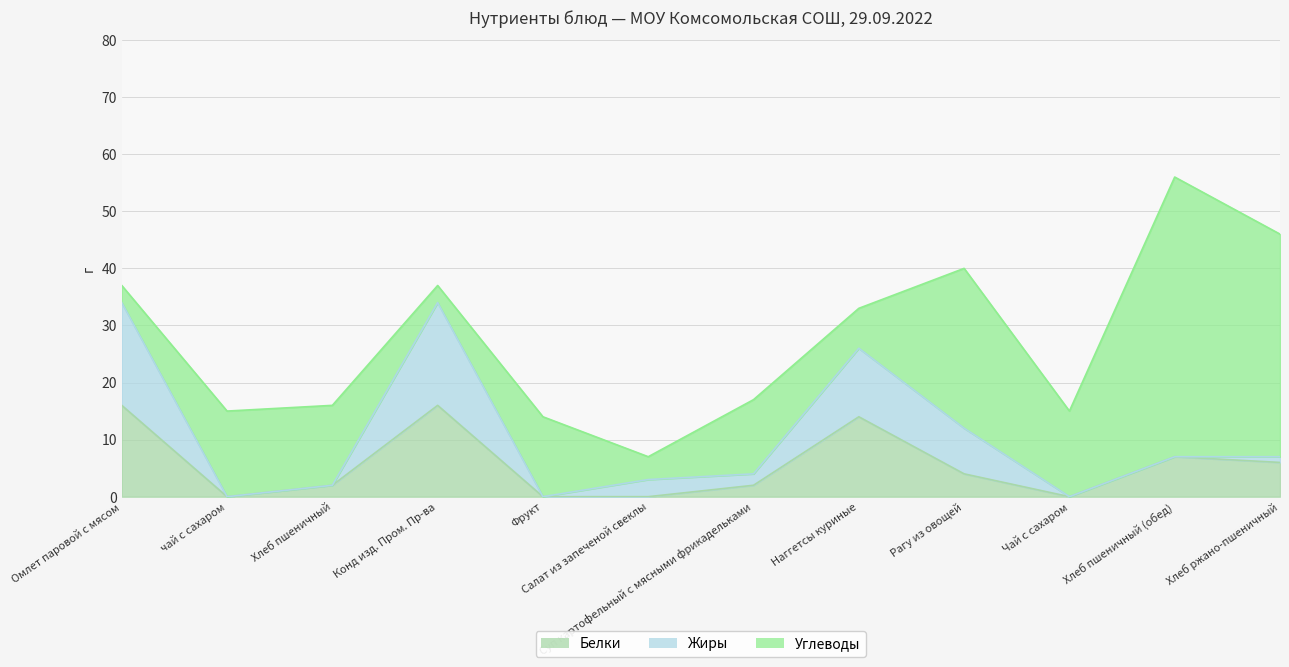

Rank the series by their maximum value, from highest to lowest.

Углеводы, Жиры, Белки